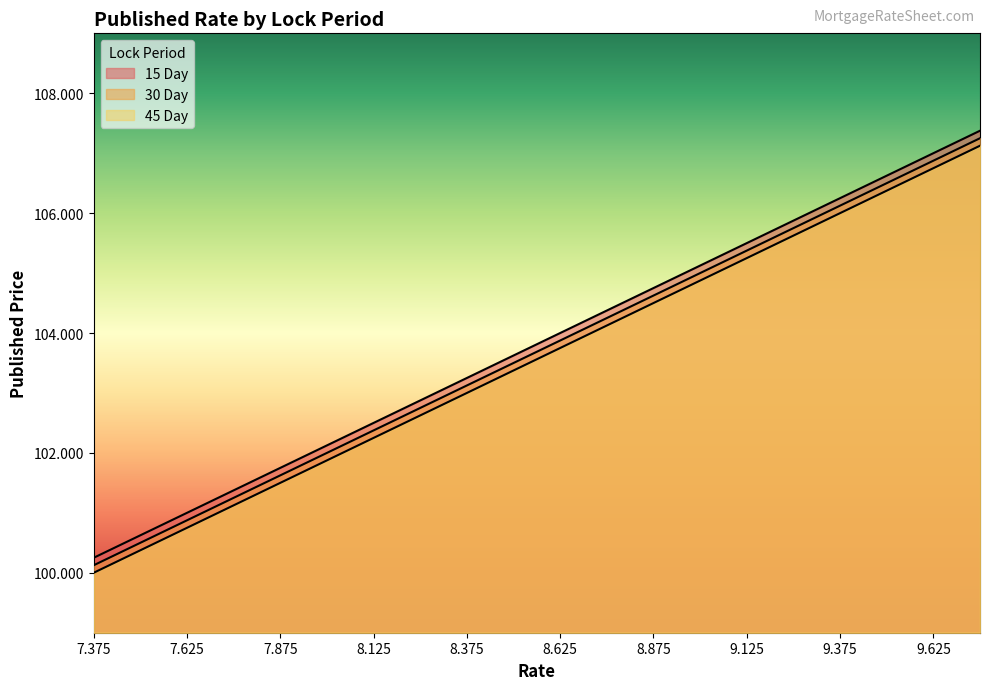

At which category is the sum across all series the highest?

9.75